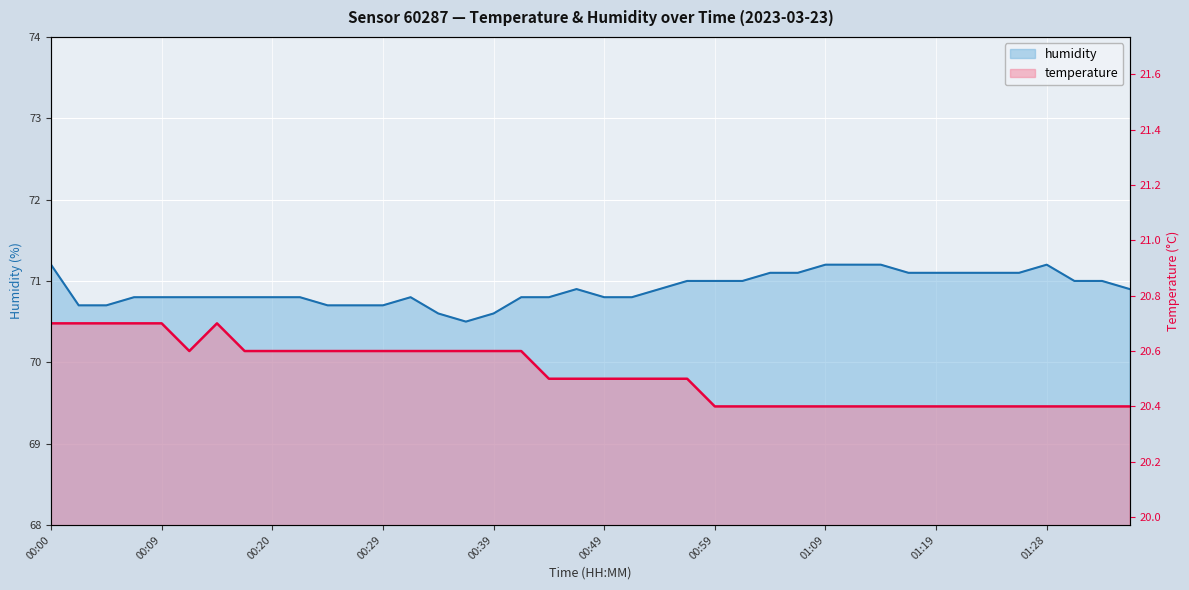

List the series in order of their overall mean, highest first.

humidity, temperature